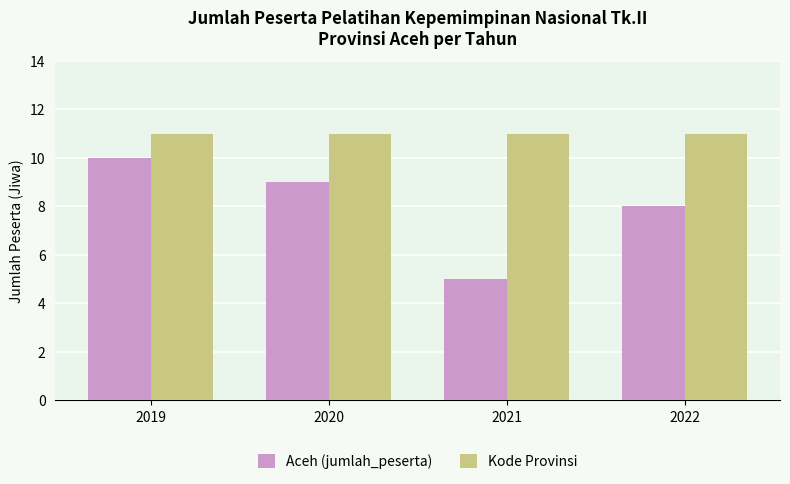

Rank the series by their average value, from lowest to highest.

Aceh (jumlah_peserta), Kode Provinsi